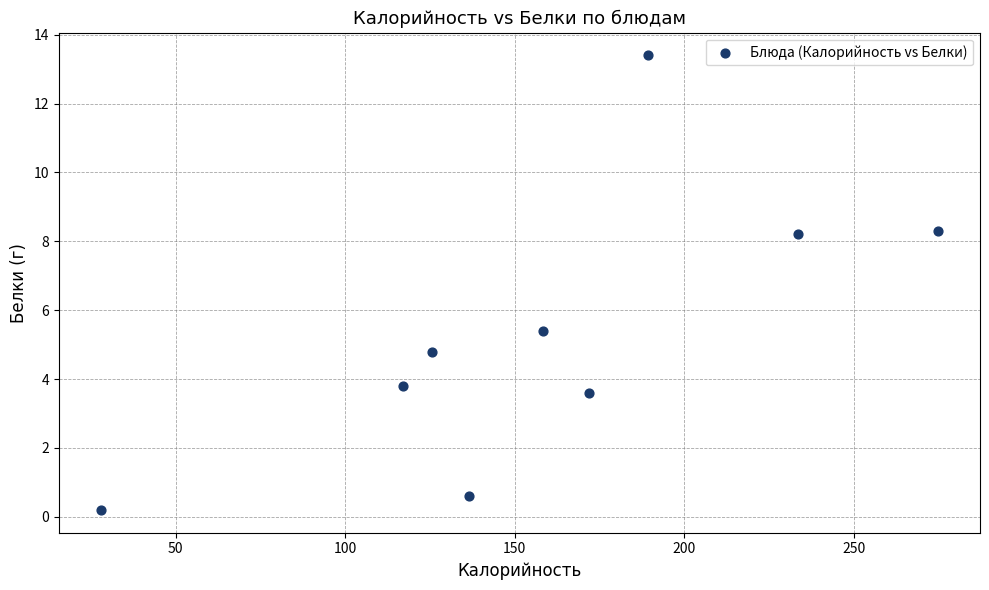

What is the average X value?

159.5